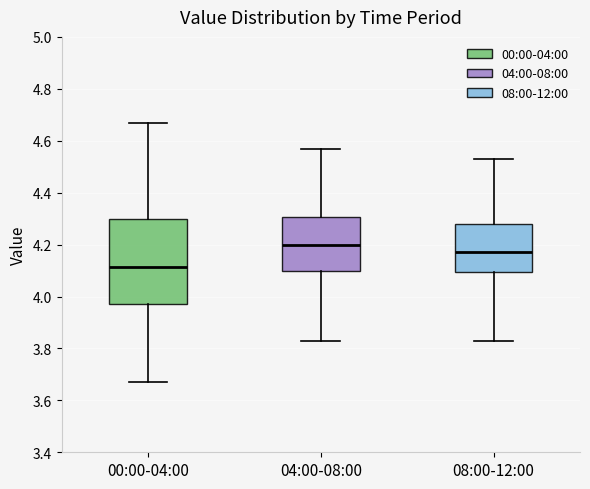

Which box's median line is the highest?

04:00-08:00